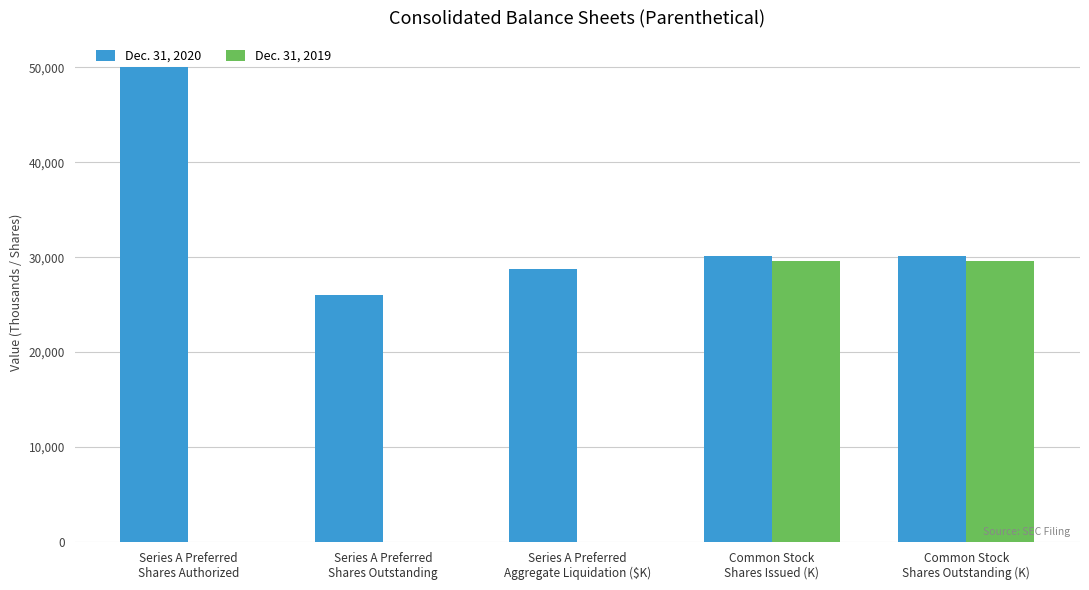

Count the number of data series in this chart.

2